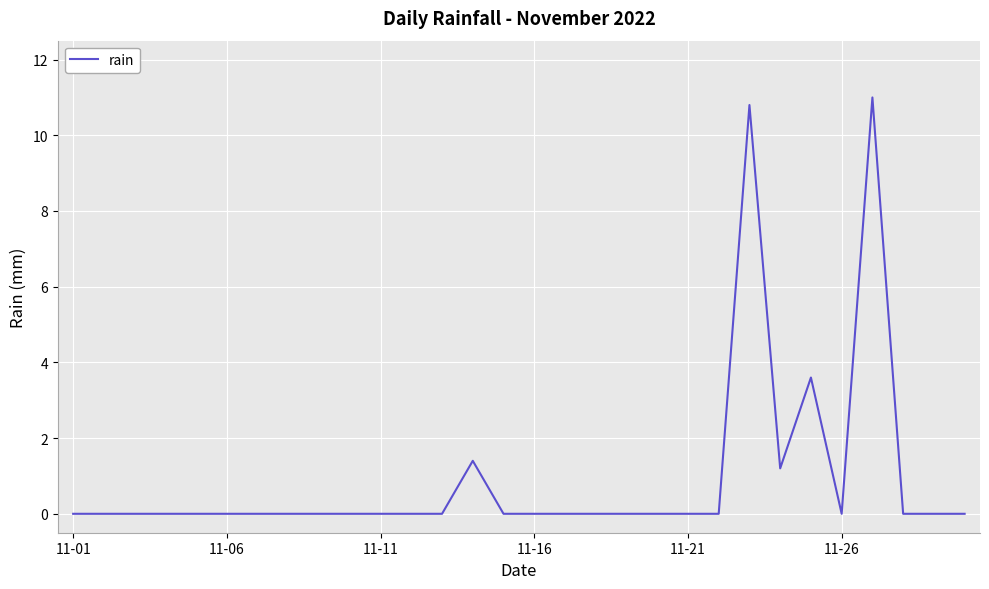

What is the difference between the maximum and minimum values?

11.0